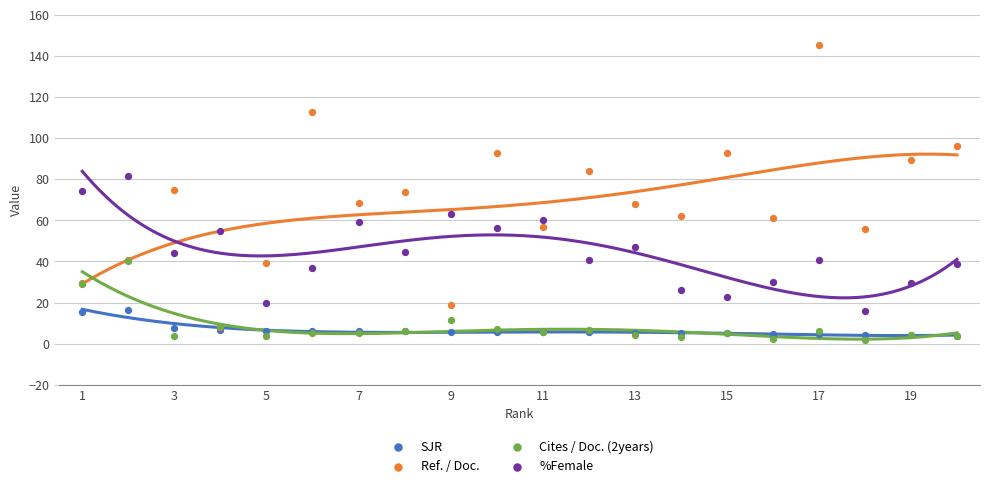

Which series reaches the minimum Y coordinate?

Cites / Doc. (2years)